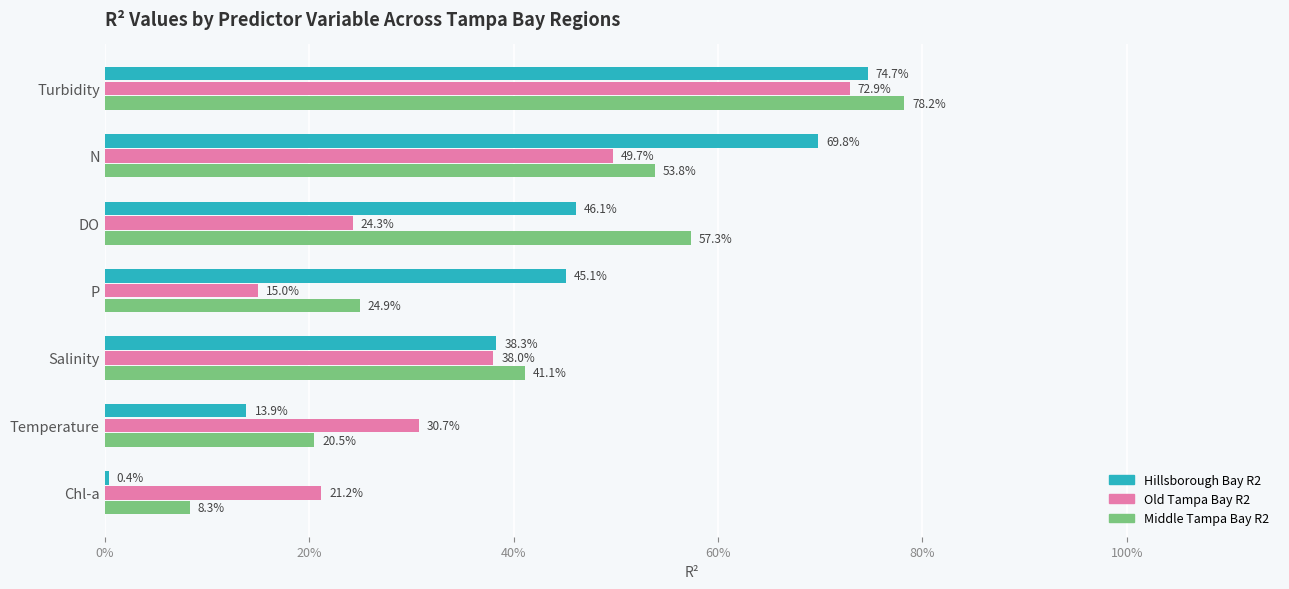

What is the value of the Hillsborough Bay R2 bar at the 1st from the left?

0.7